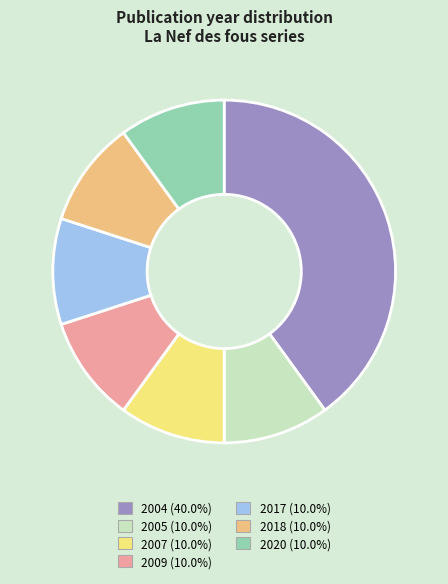

Does 2005 (10.0%) represent more than half of the total?

No